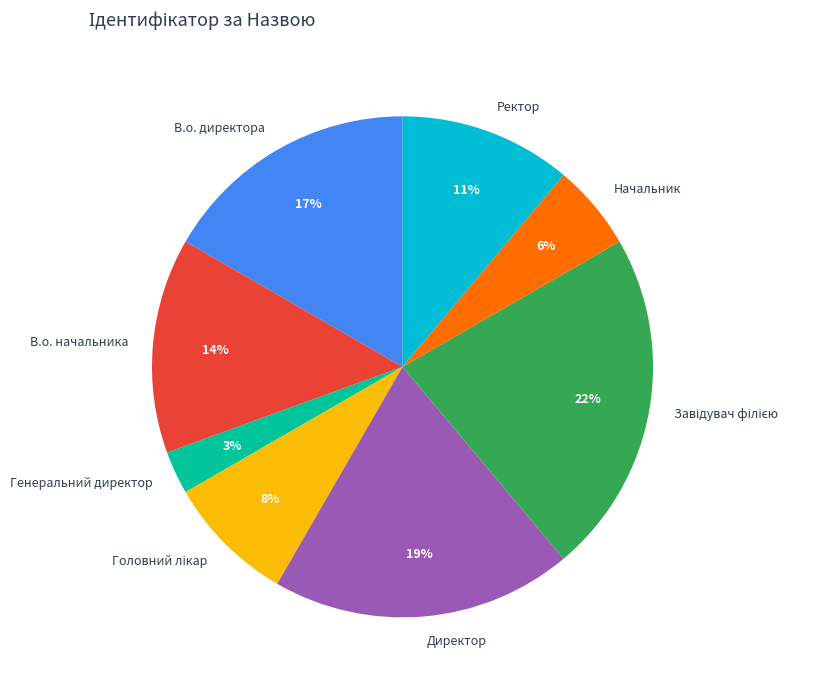

Which category has the smallest portion of the pie?

Генеральний директор